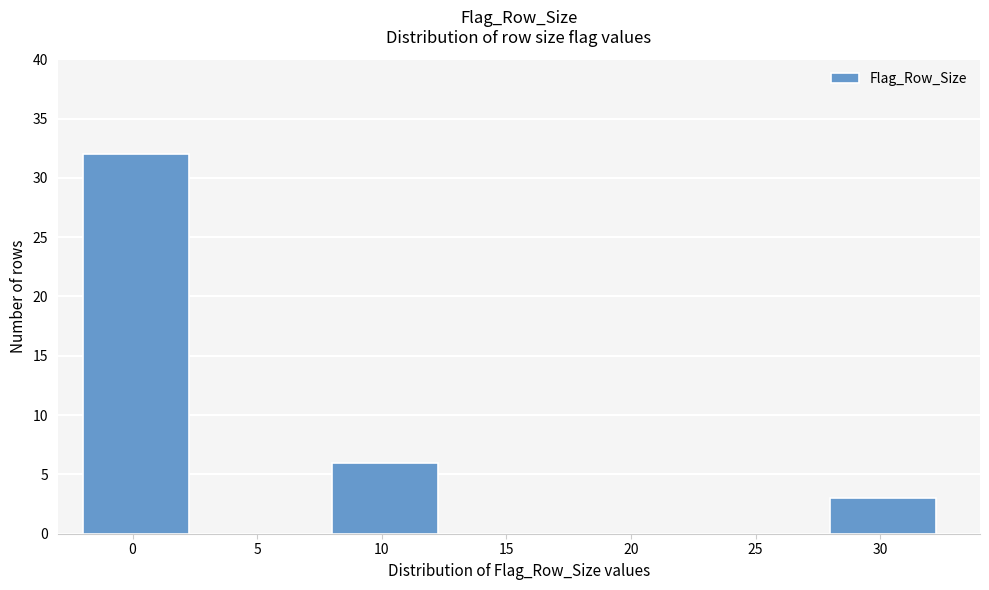

Reading left to right, list all the values displayed in this chart.

0=32	5=0	10=6	15=0	20=0	25=0	30=3